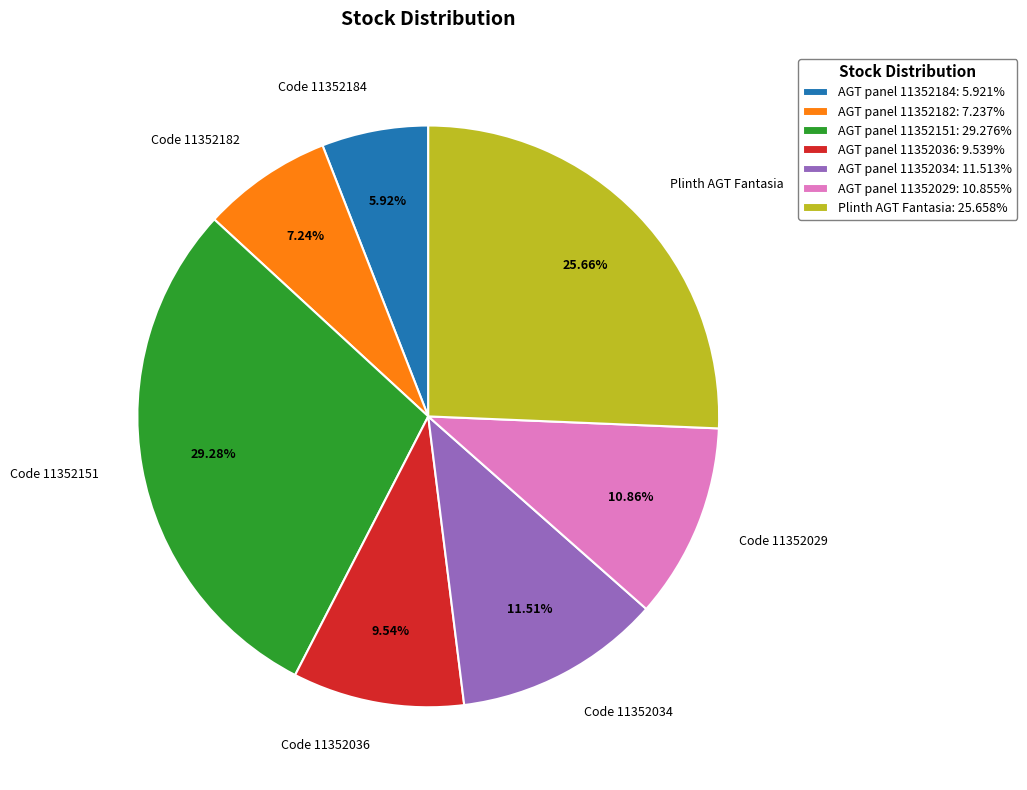

Is AGT panel 11352029: 10.855% the majority of the pie?

No